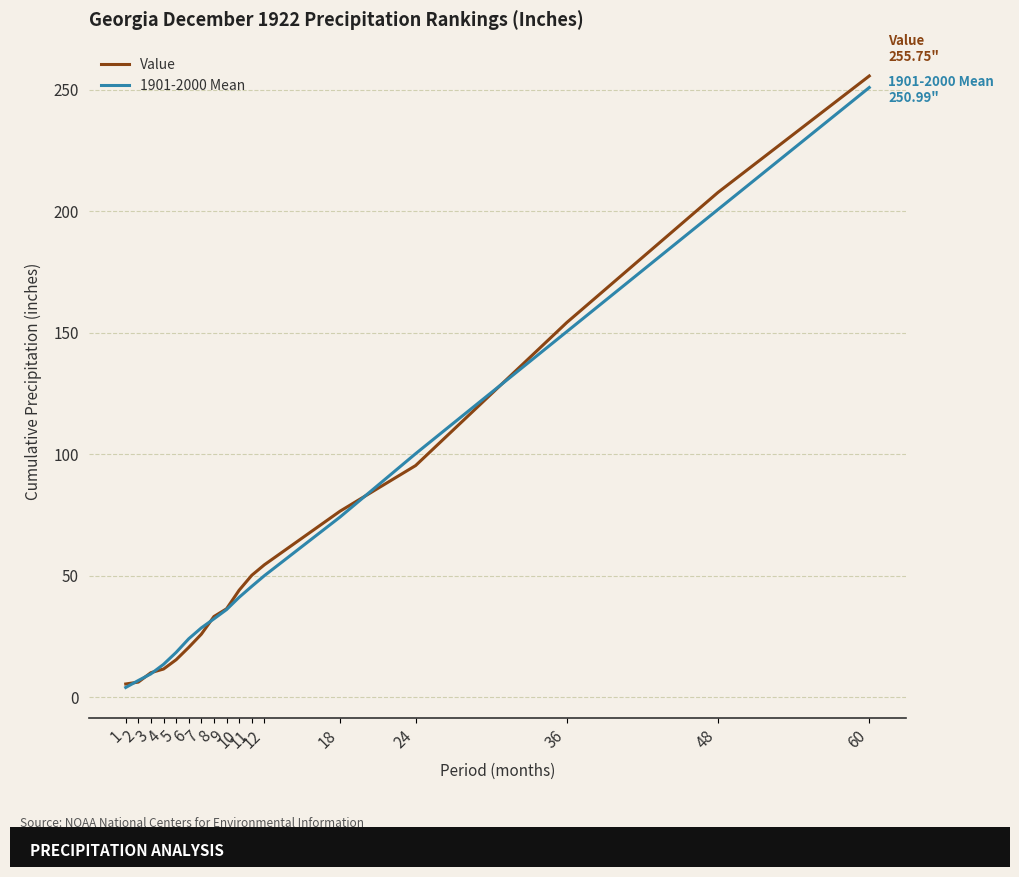

Which series has the largest range (max minus min)?

Value